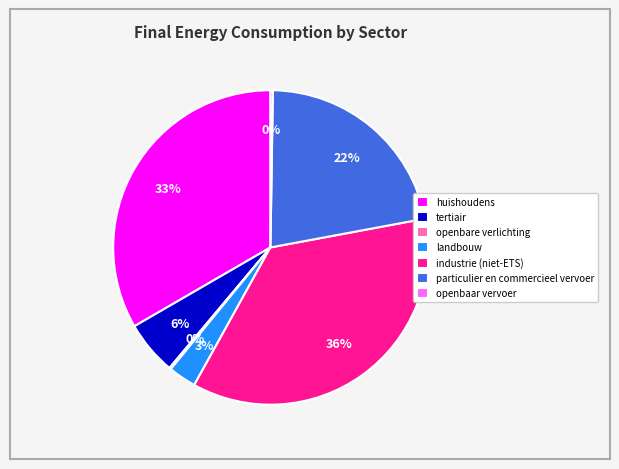

Is it true that particulier en commercieel vervoer is 7% of the pie?

False